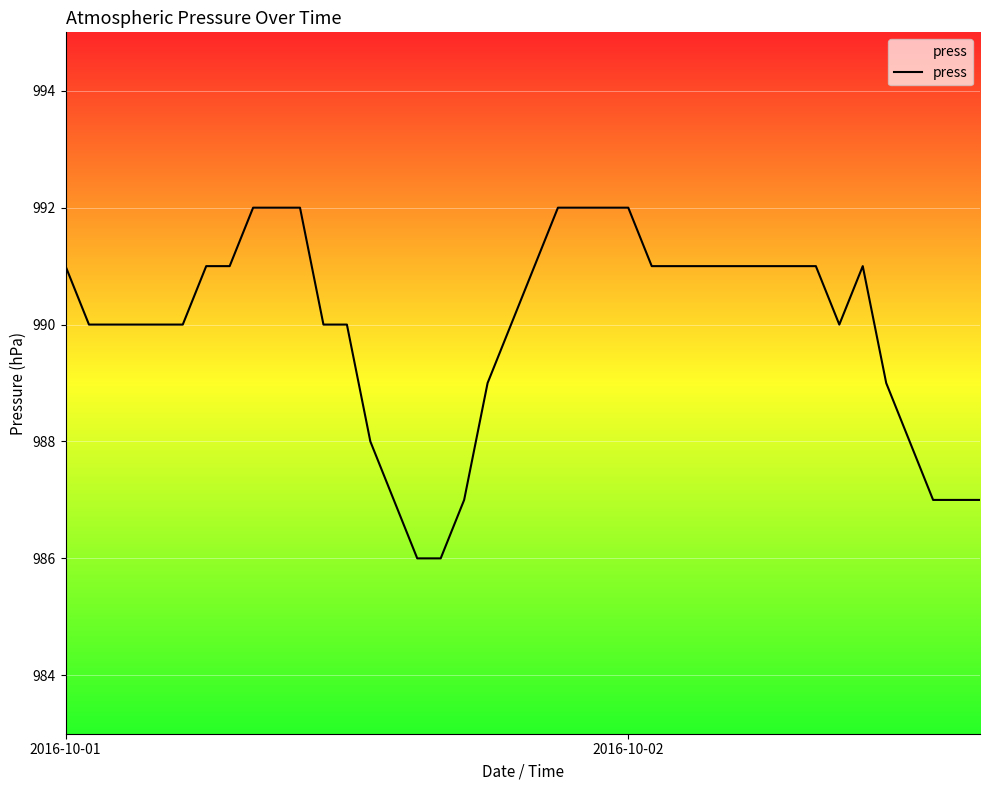

Where does the data first go above 991?

8